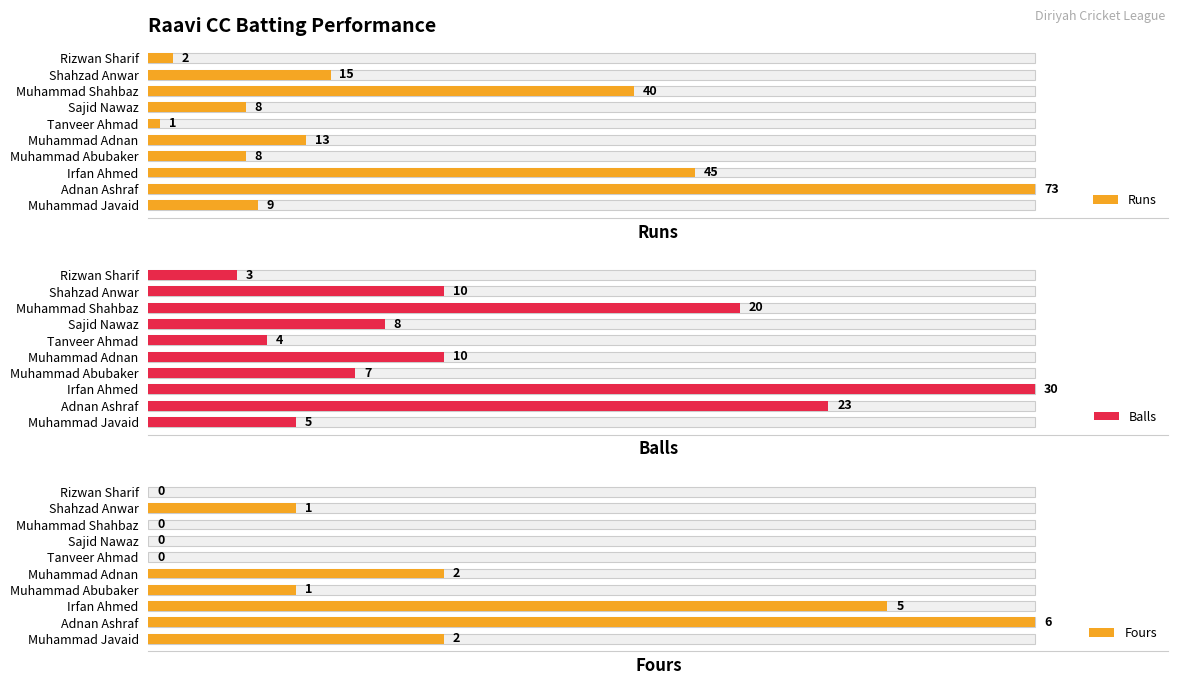

List the series in order of their peak value, highest first.

Runs, Balls, Fours